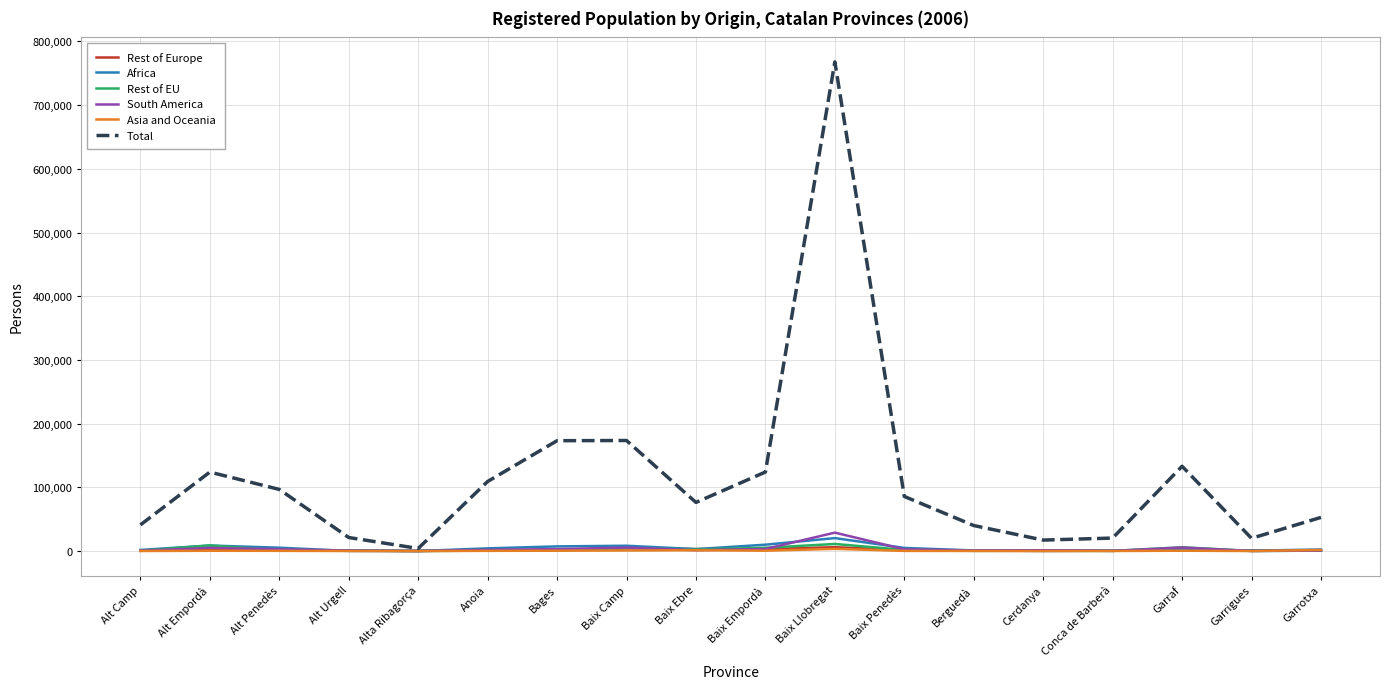

Which category has the highest value in the South America series?

Baix Llobregat